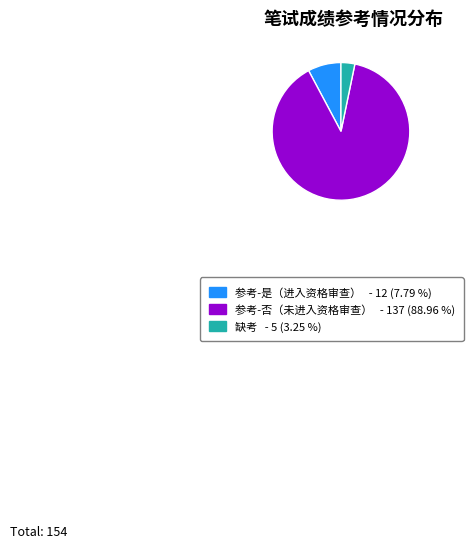

Which category accounts for the majority?

参考-否（未进入资格审查） - 137 (88.96 %)